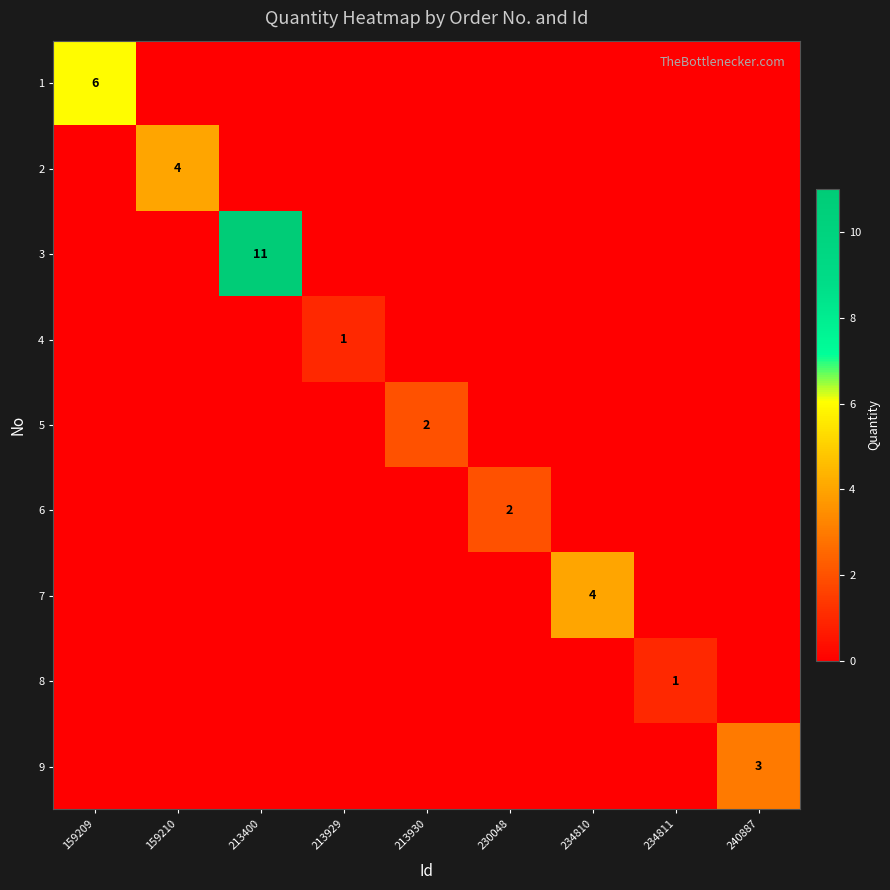

True or false: 4 has a value of 1 at 213929.

True